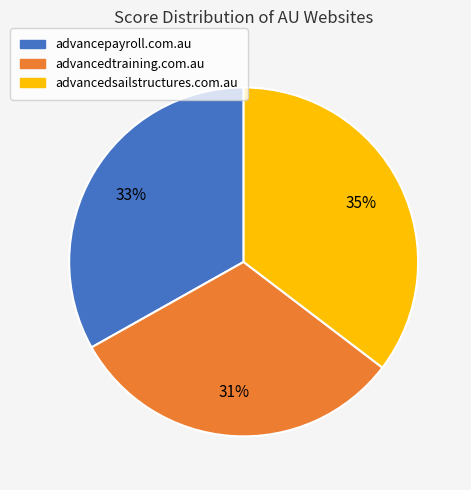

Which category has the smallest portion of the pie?

advancedtraining.com.au